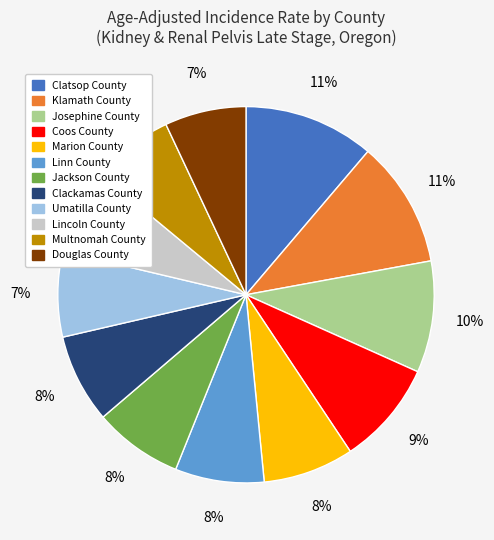

To the nearest percent, what is the difference between the Josephine County and Linn County slice percentages?

2%